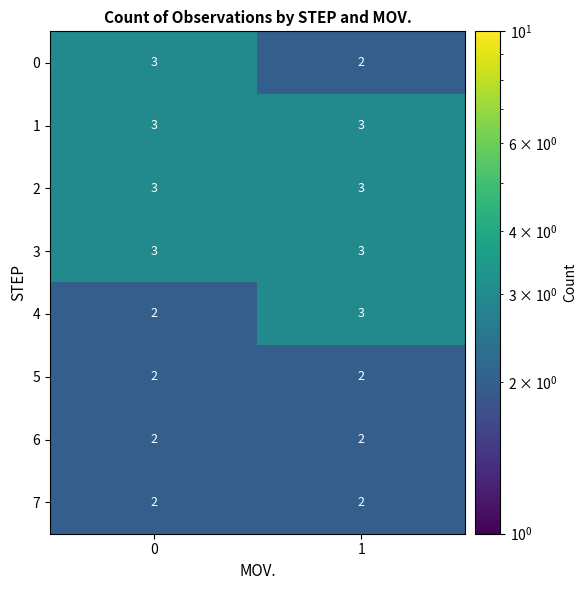

What is the sum of the 5 values at 1 and 0?

4